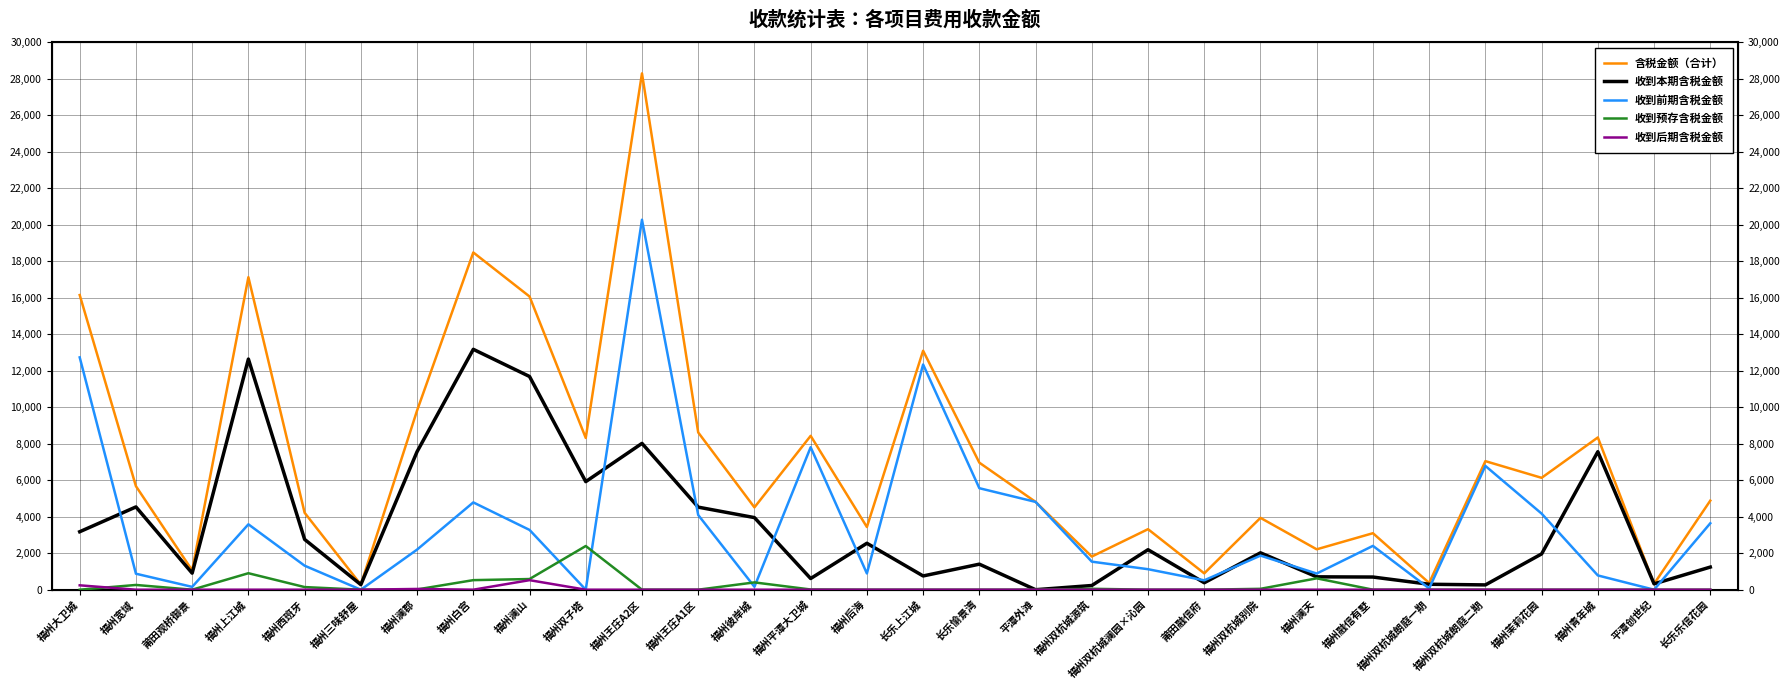

Between 长乐上江城 and 福州茉莉花园, which series saw the biggest shift?

收到前期含税金额